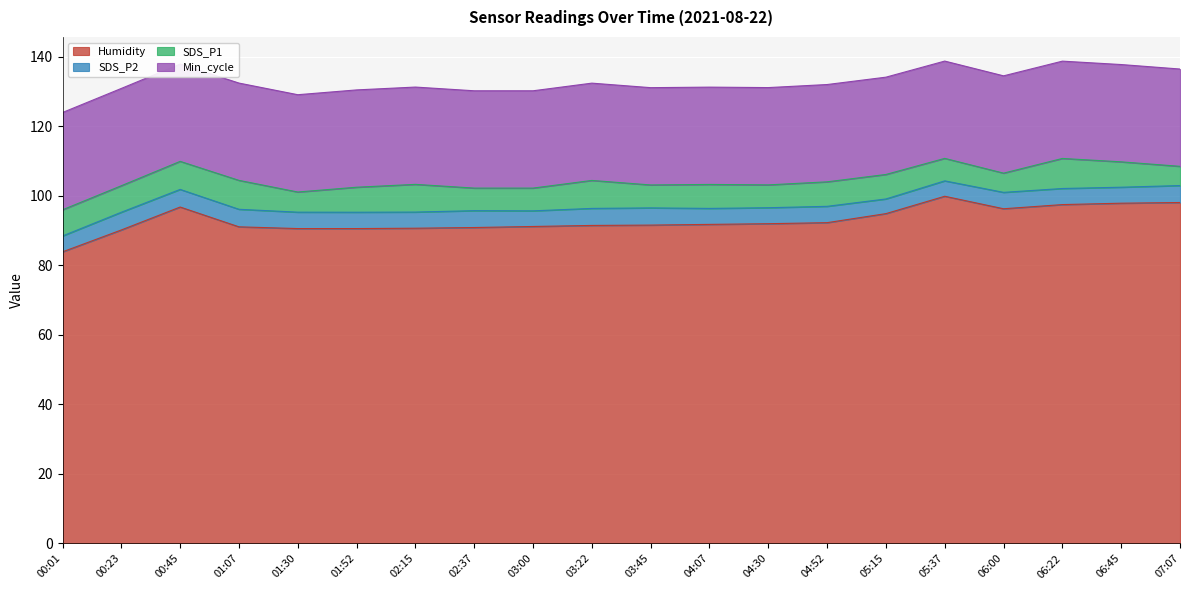

How many interior local peaks does the SDS_P1 series have?

5